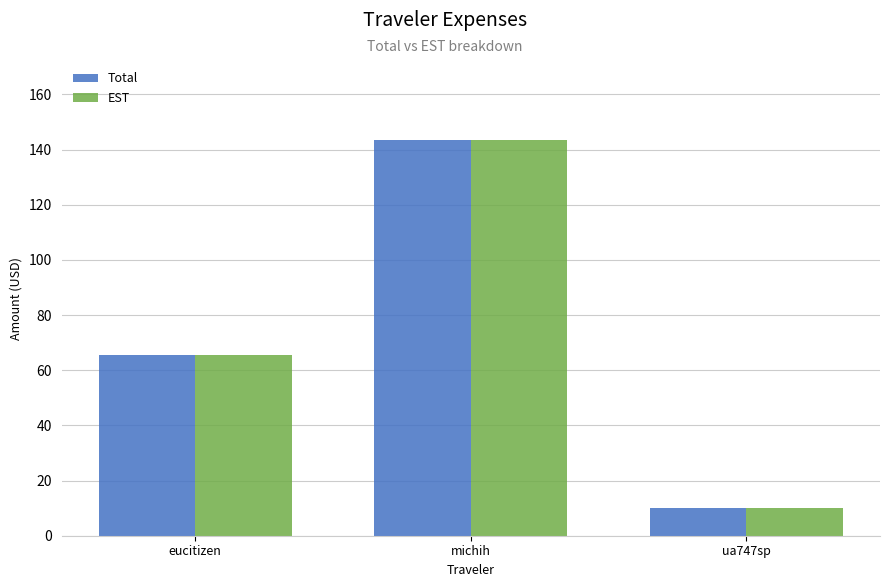

How many series are shown in this chart?

2